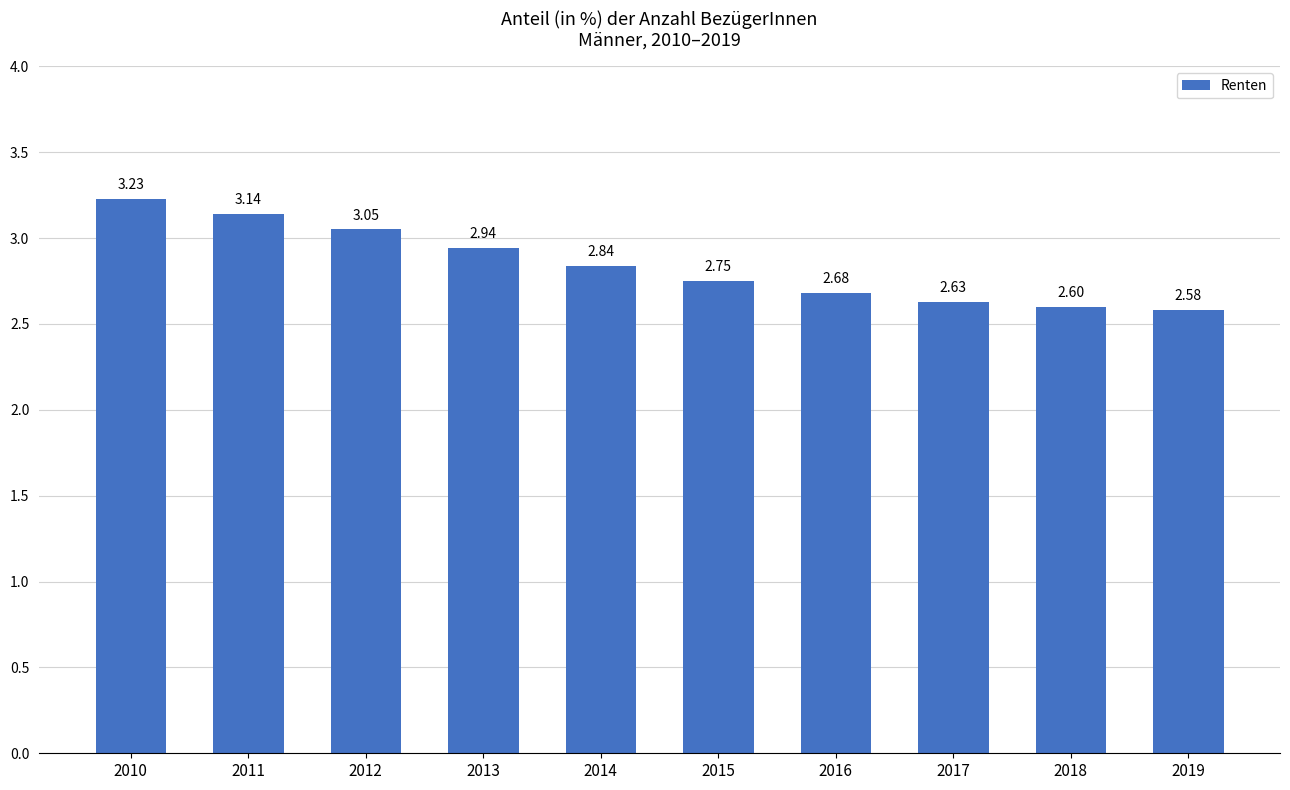

What is the sum of all values?

28.4